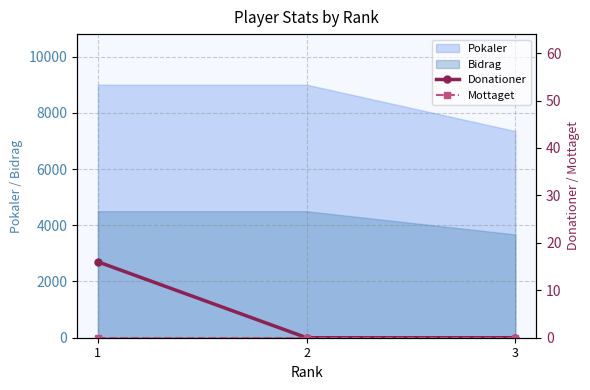

At which label is Mottaget closest to 0?

1